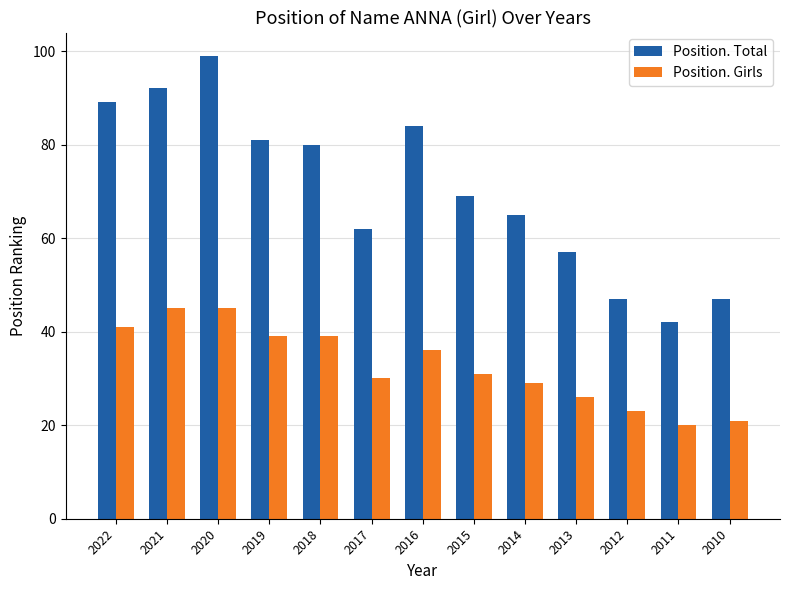

Reading left to right, transcribe all the data shown in this chart.

Position. Total: 2022=89	2021=92	2020=99	2019=81	2018=80	2017=62	2016=84	2015=69	2014=65	2013=57	2012=47	2011=42	2010=47
Position. Girls: 2022=41	2021=45	2020=45	2019=39	2018=39	2017=30	2016=36	2015=31	2014=29	2013=26	2012=23	2011=20	2010=21